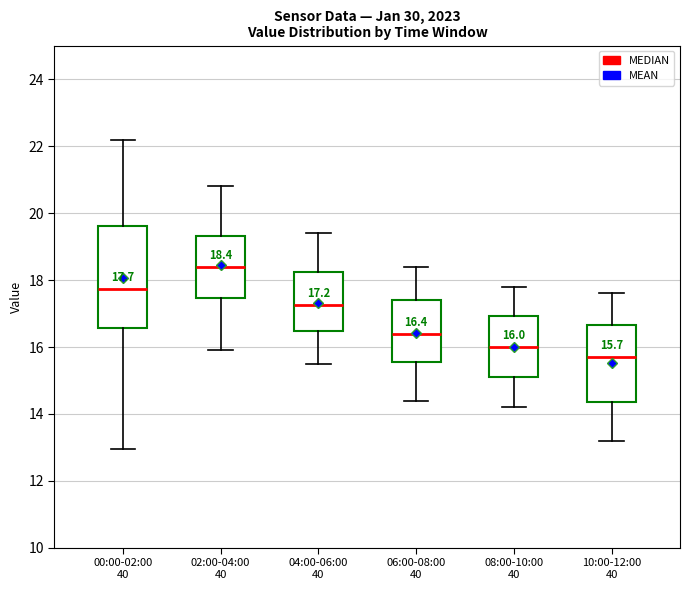

Which box is the tallest, from its lower edge to its upper edge?

00:00-02:00 40